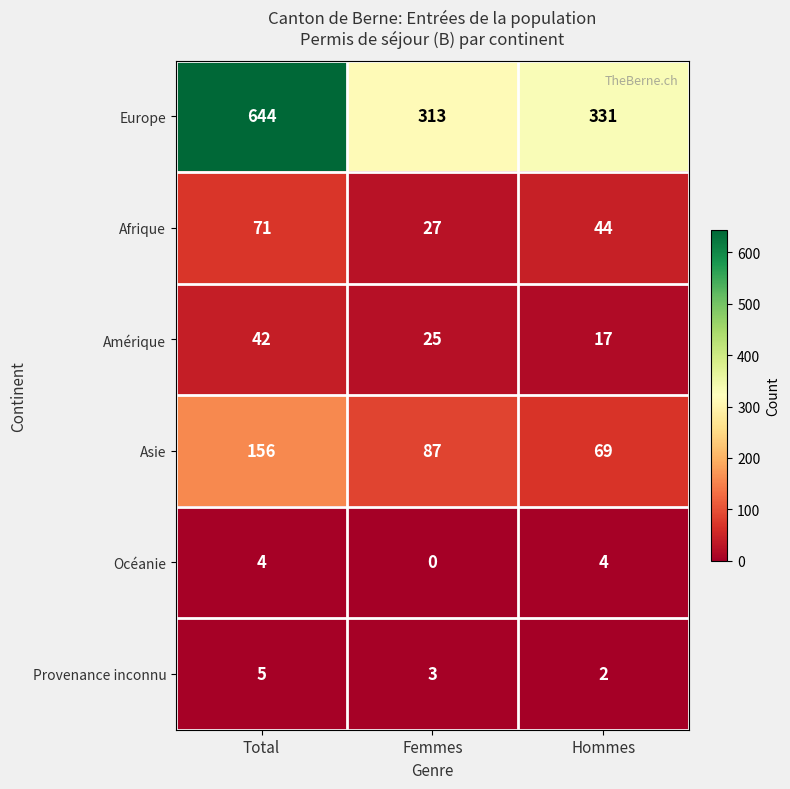

How many distinct data groups are displayed?

6